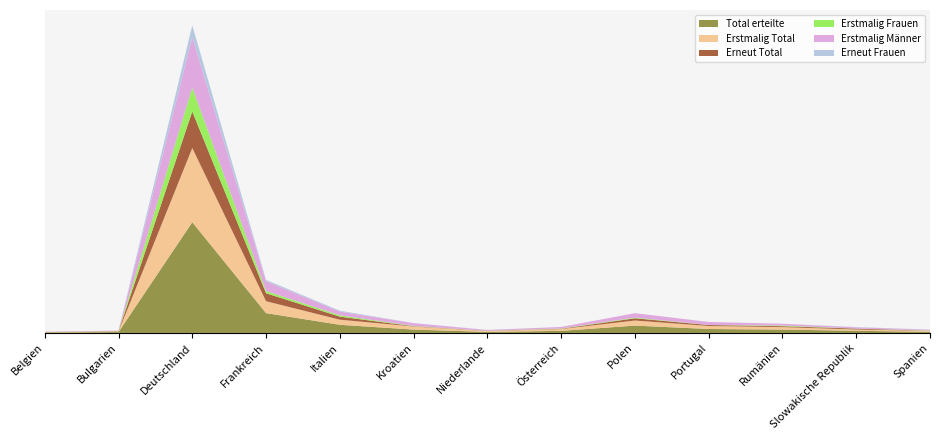

Reading left to right, list all the values displayed in this chart.

Total erteilte: 6	12	1479	265	109	45	14	28	98	53	45	29	15
Erstmalig Total: 4	7	990	159	68	41	11	24	68	40	33	17	13
Erneut Total: 2	5	489	106	41	4	3	4	30	13	12	12	2
Erstmalig Frauen: 1	2	319	30	18	4	1	4	9	1	9	1	3
Erstmalig Männer: 3	5	671	129	50	37	10	20	59	39	24	16	10
Erneut Frauen: 0	1	159	19	11	1	2	0	0	1	0	4	2